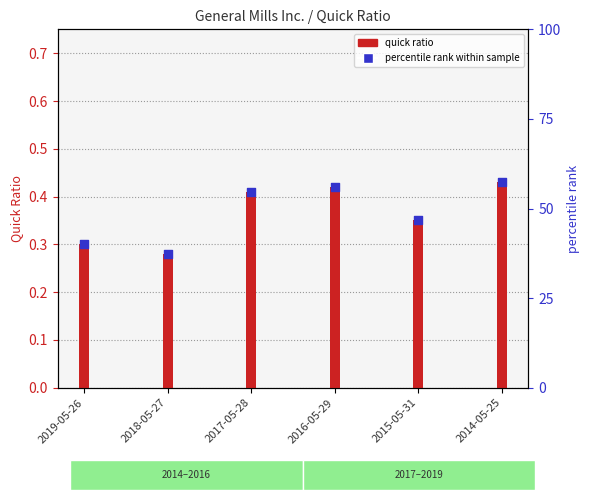

At how many categories does at least one series exceed 0?

6